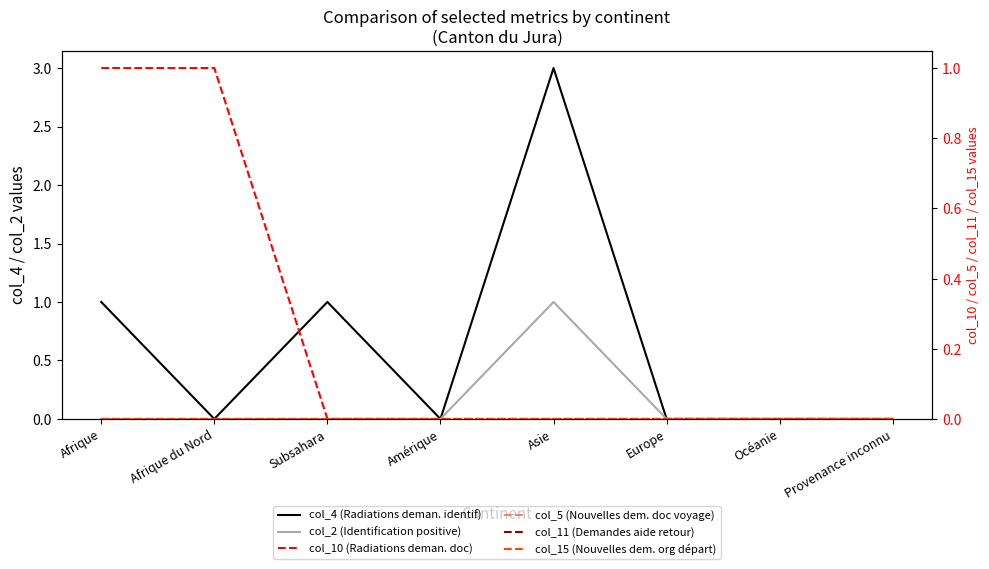

How many positive values does the col_4 (Radiations deman. identif) series have?

3